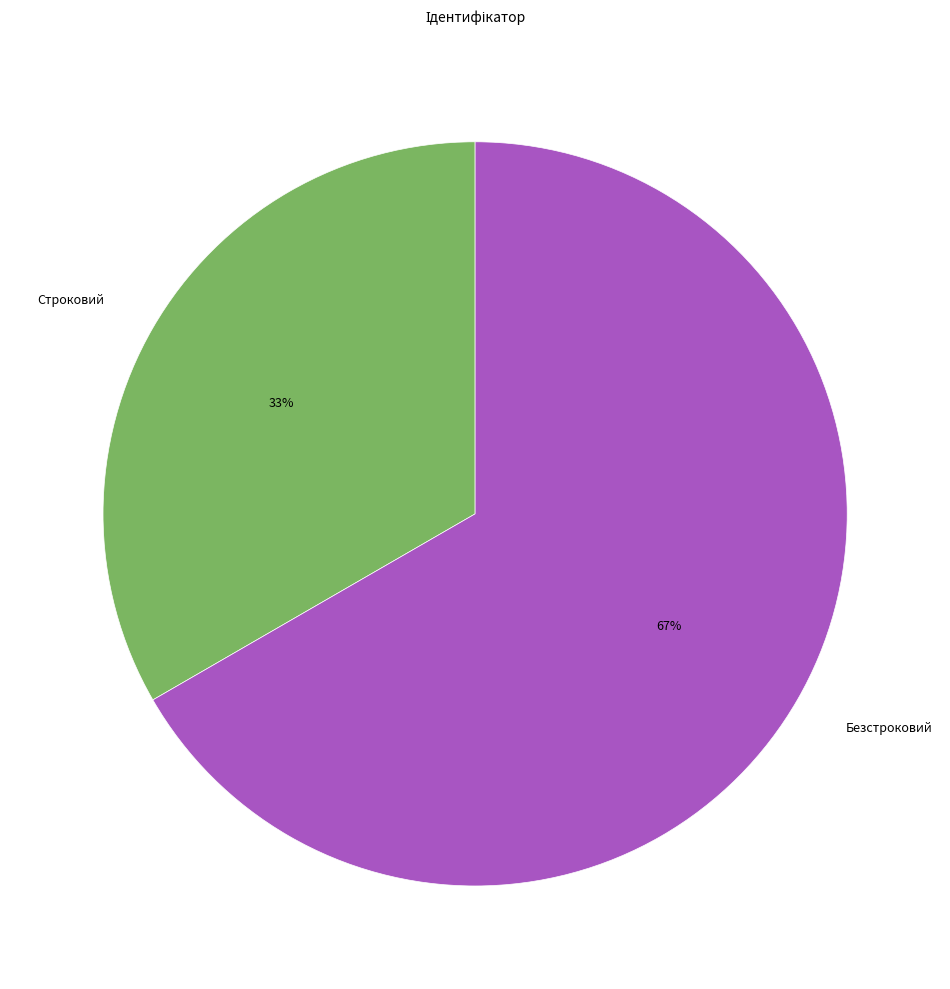

Rank the categories by value from highest to lowest.

Безстроковий, Строковий